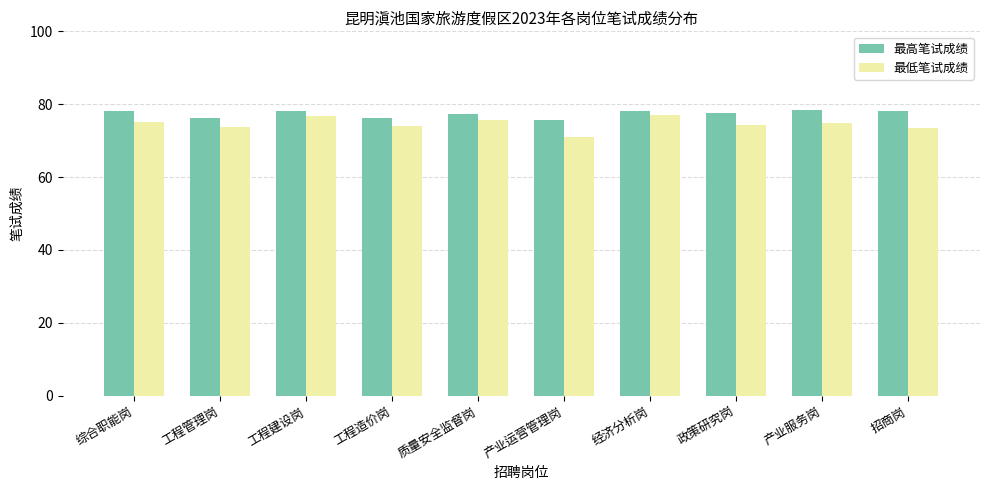

What is the difference between the 最低笔试成绩 values at 政策研究岗 and 工程建设岗?

2.7